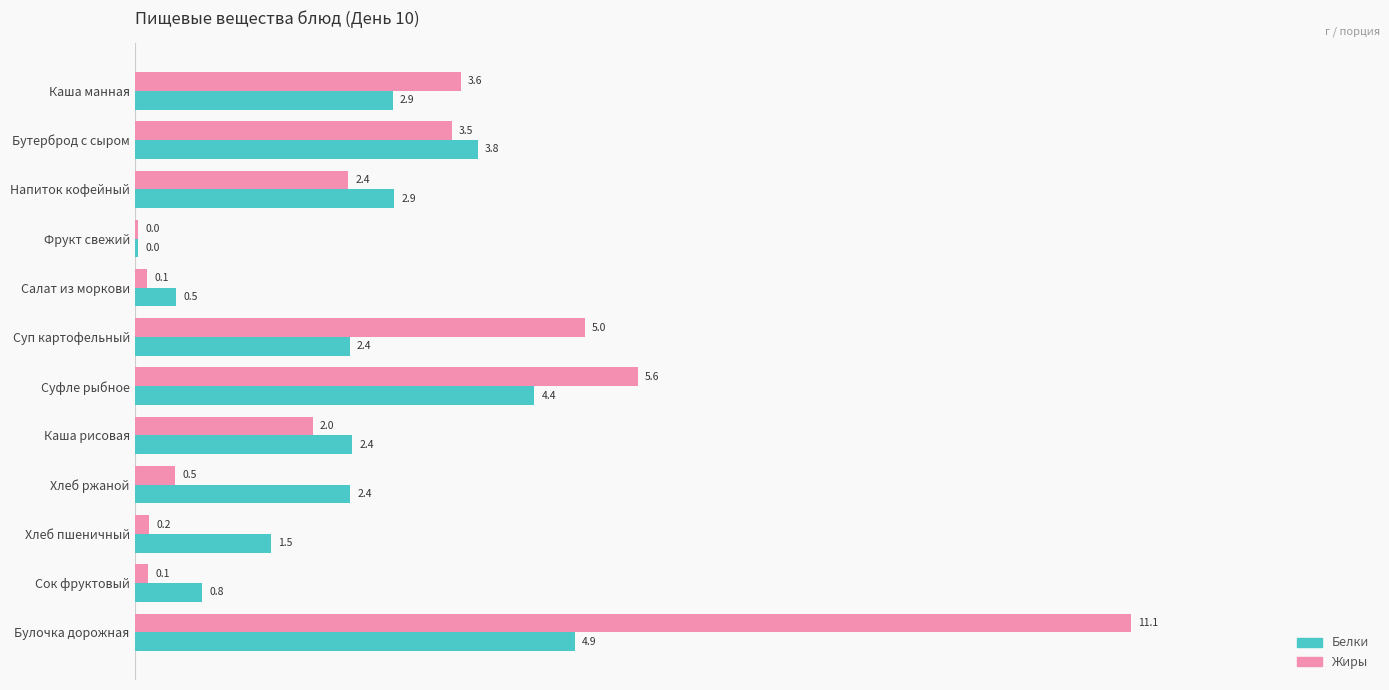

Which series has the largest total across all categories?

Жиры